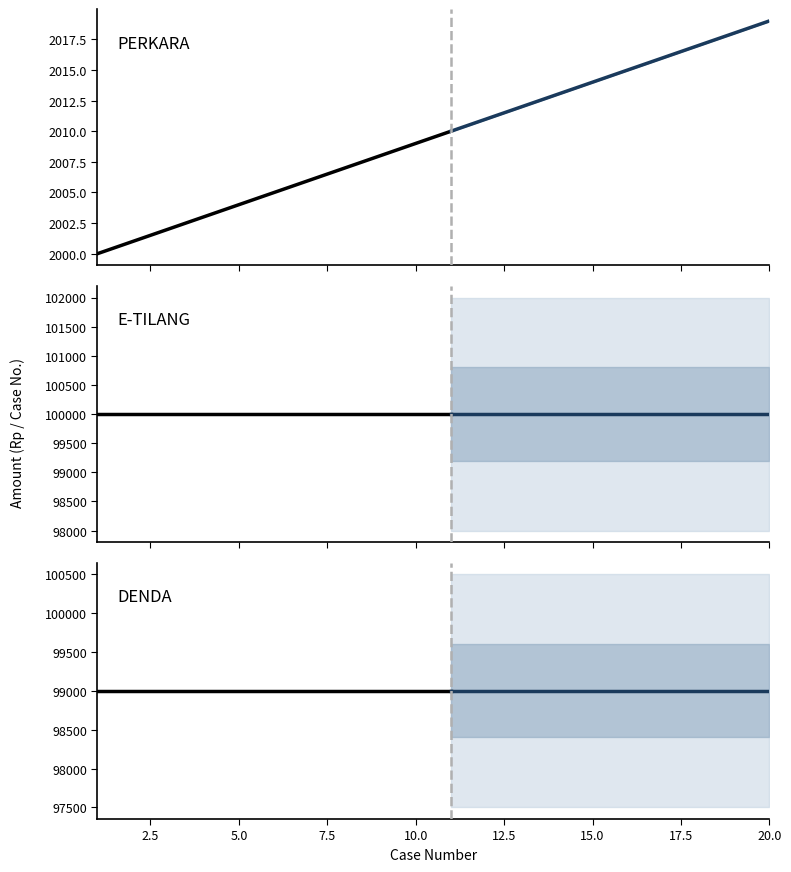

What is the difference between the maximum and minimum values in the PERKARA series?

19